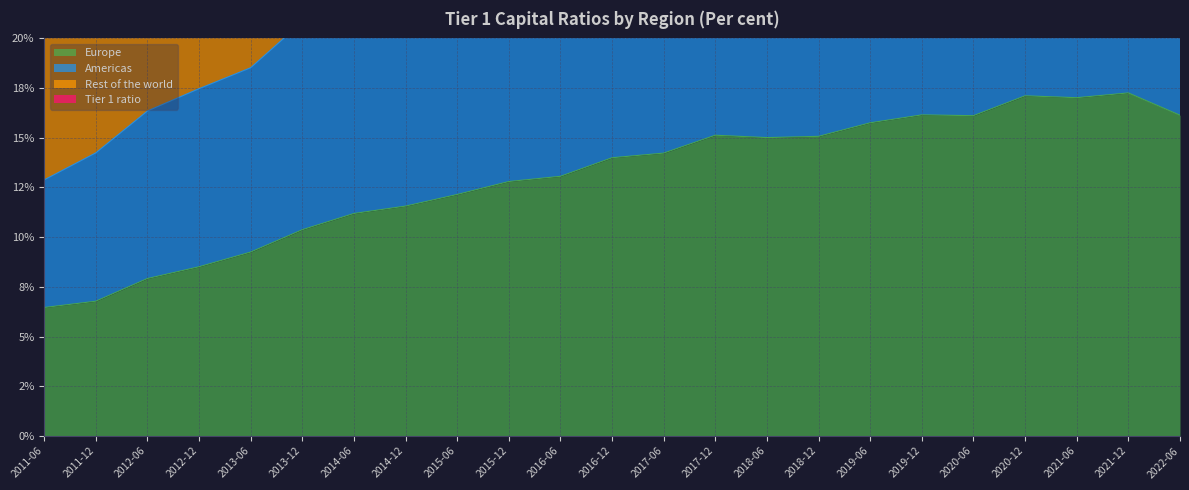

What is the maximum value shown in the chart?

60.7